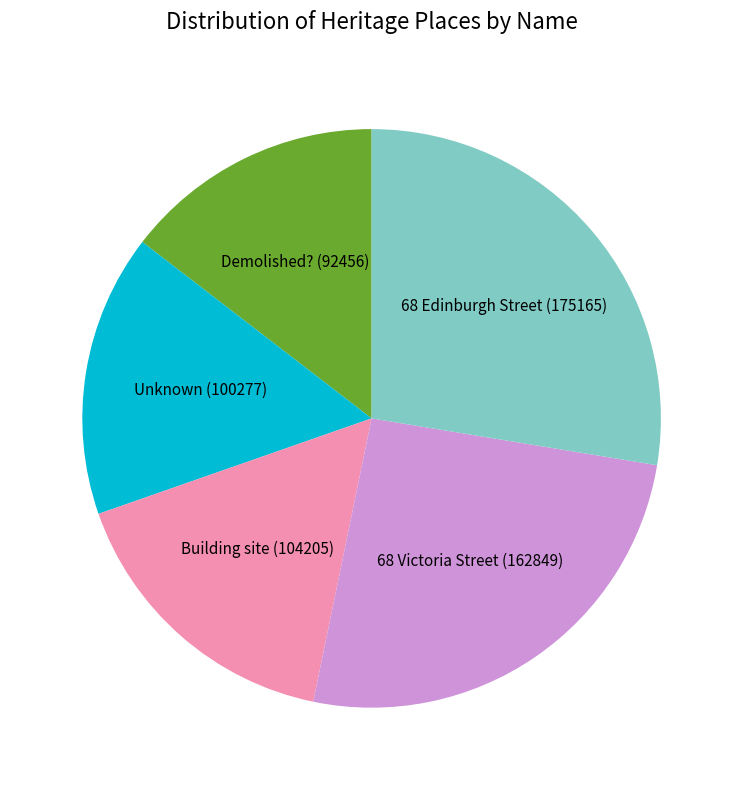

Is Building site the majority of the pie?

No